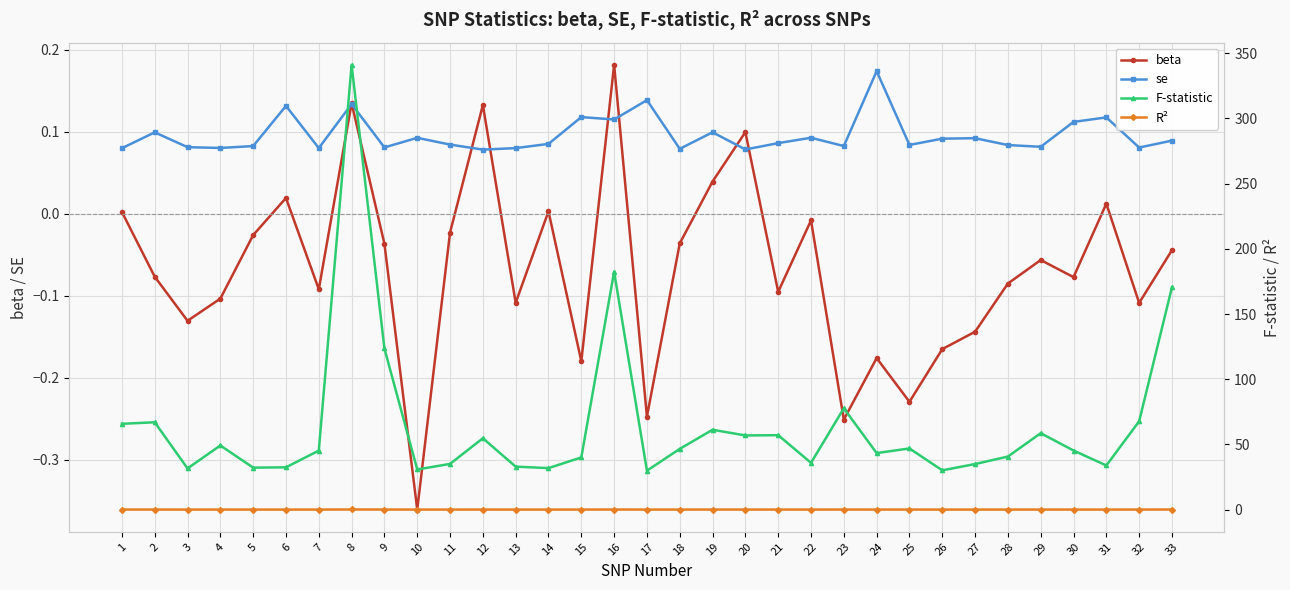

True or false: F-statistic and se cross at least once.

False